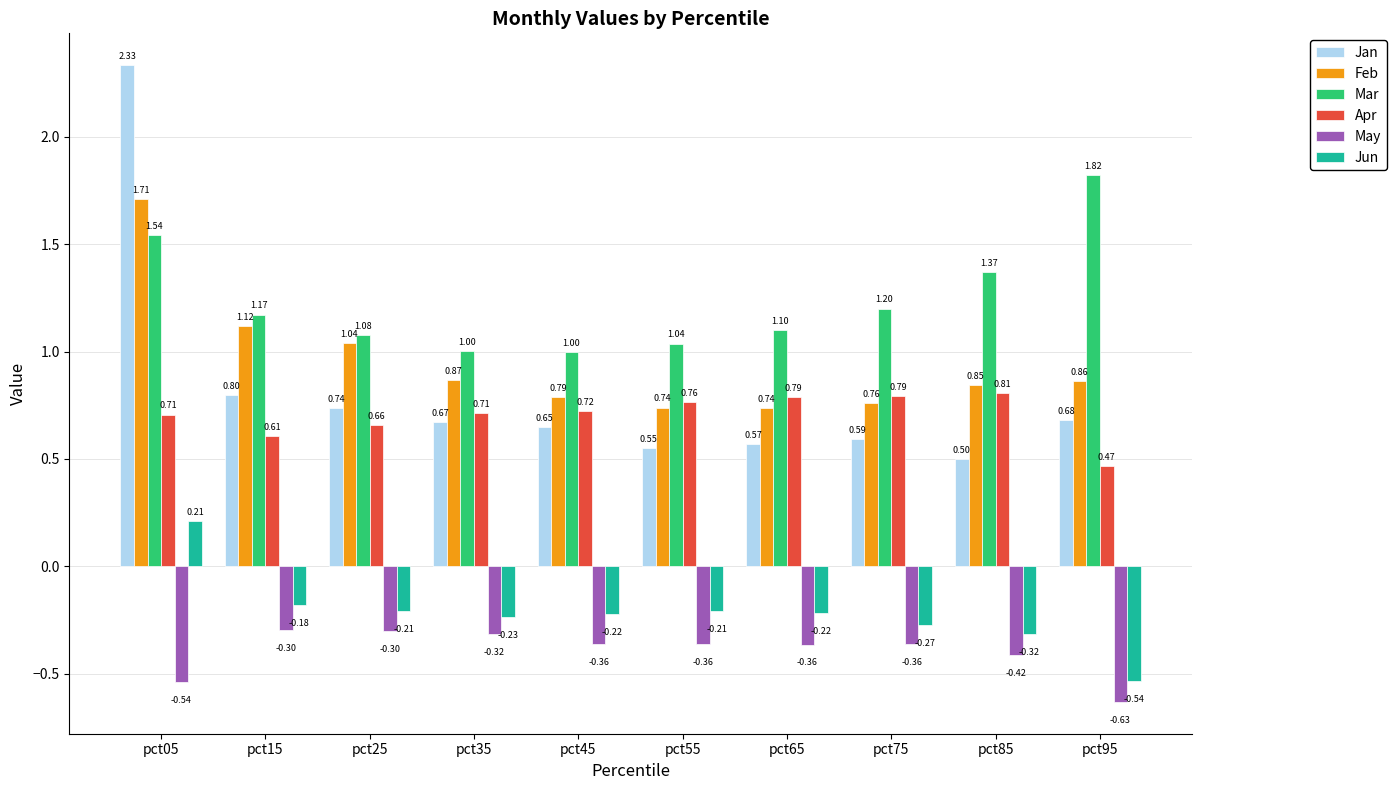

What is the spread (max minus min) of values at pct95?

2.5